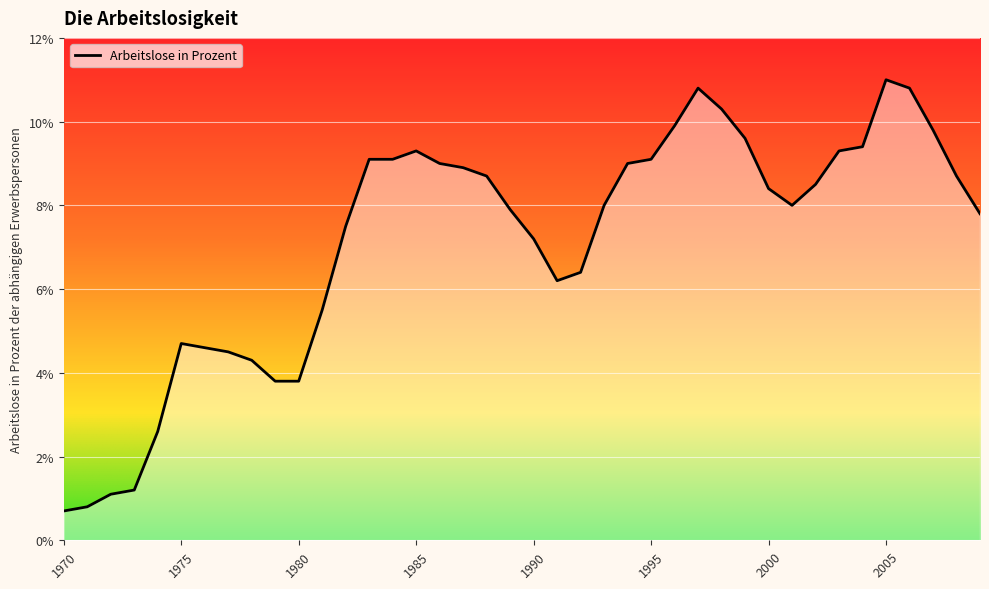

What is the maximum value shown in the chart?

11.0